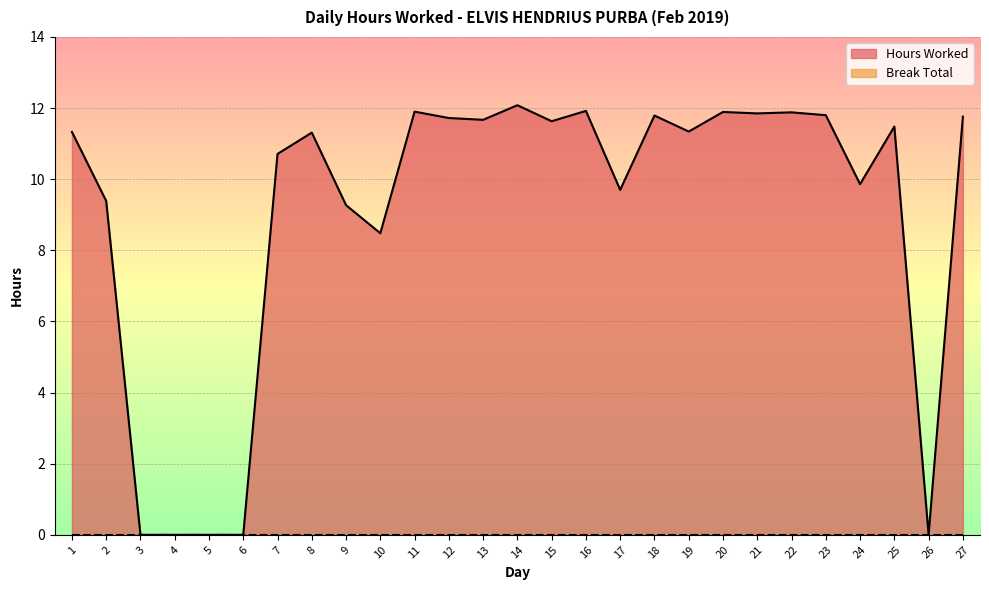

How many lines are shown in the chart?

2